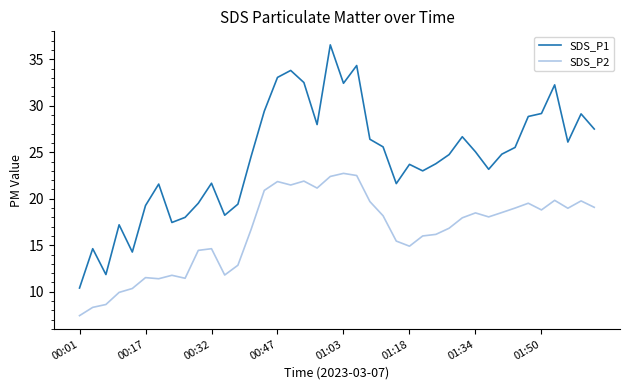

What is the average value of the SDS_P2 series?

16.5